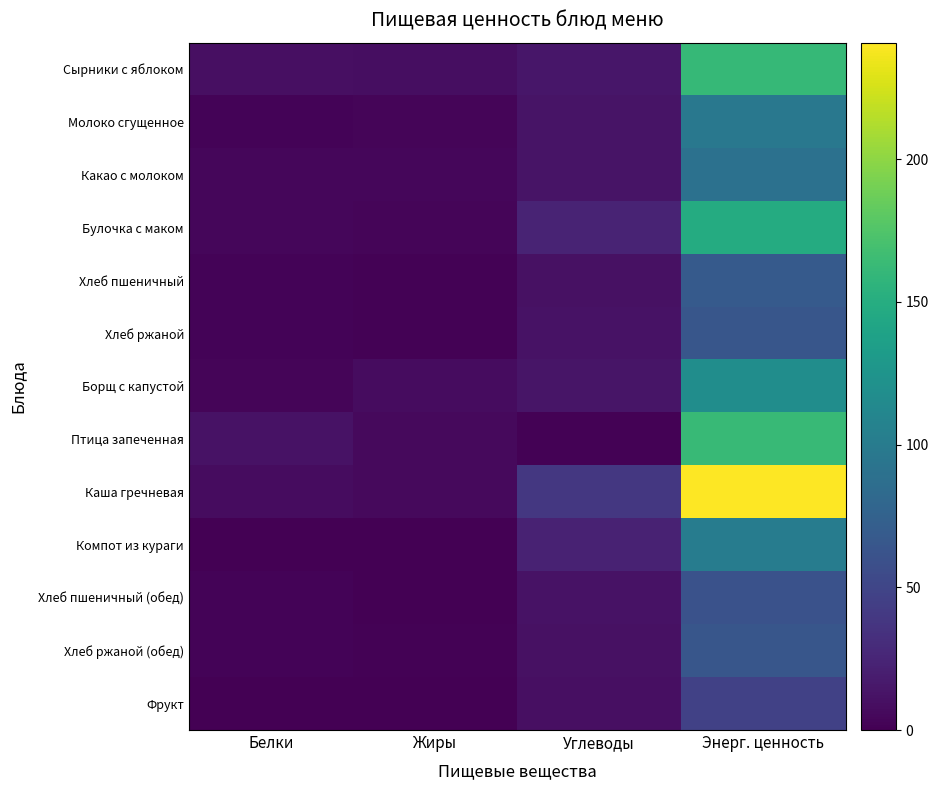

Reading left to right, extract all data points from this chart.

Сырники с яблоком: Белки=10.3	Жиры=9.0	Углеводы=14.5	Энерг. ценность=161.3
Молоко сгущенное: Белки=2.4	Жиры=3.0	Углеводы=12.3	Энерг. ценность=96.3
Какао с молоком: Белки=3.9	Жиры=4.0	Углеводы=12.3	Энерг. ценность=89.7
Булочка с маком: Белки=4.7	Жиры=3.0	Углеводы=24.0	Энерг. ценность=148.1
Хлеб пшеничный: Белки=2.7	Жиры=1.0	Углеводы=10.9	Энерг. ценность=68.5
Хлеб ржаной: Белки=2.1	Жиры=1.0	Углеводы=12.1	Энерг. ценность=64.8
Борщ с капустой: Белки=3.0	Жиры=8.0	Углеводы=13.9	Энерг. ценность=118.0
Птица запеченная: Белки=11.3	Жиры=6.0	Углеводы=1.9	Энерг. ценность=161.8
Каша гречневая: Белки=7.5	Жиры=6.0	Углеводы=39.4	Энерг. ценность=240.8
Компот из кураги: Белки=0.8	Жиры=0.0	Углеводы=22.6	Энерг. ценность=101.0
Хлеб пшеничный (обед): Белки=2.0	Жиры=0.0	Углеводы=12.2	Энерг. ценность=60.5
Хлеб ржаной (обед): Белки=2.1	Жиры=1.0	Углеводы=10.6	Энерг. ценность=64.8
Фрукт: Белки=0.4	Жиры=0.0	Углеводы=9.8	Энерг. ценность=47.0